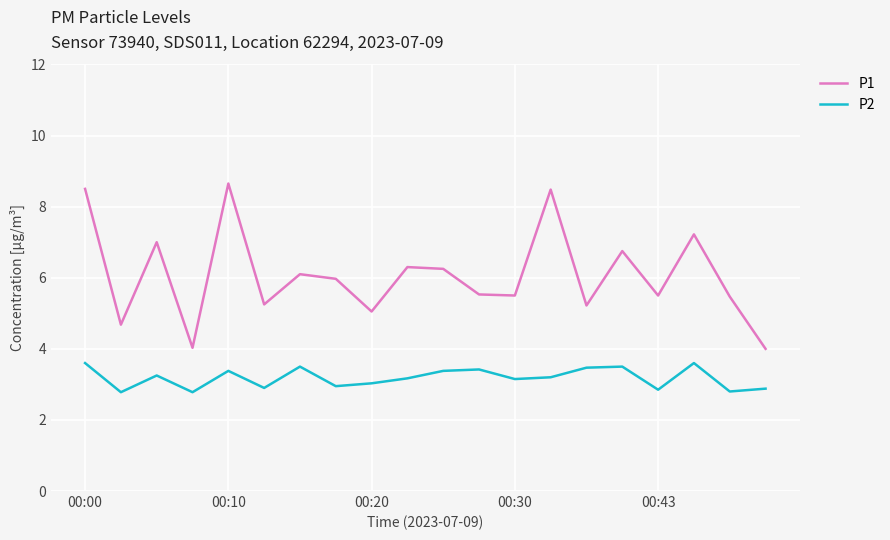

List the series in order of their overall mean, highest first.

P1, P2